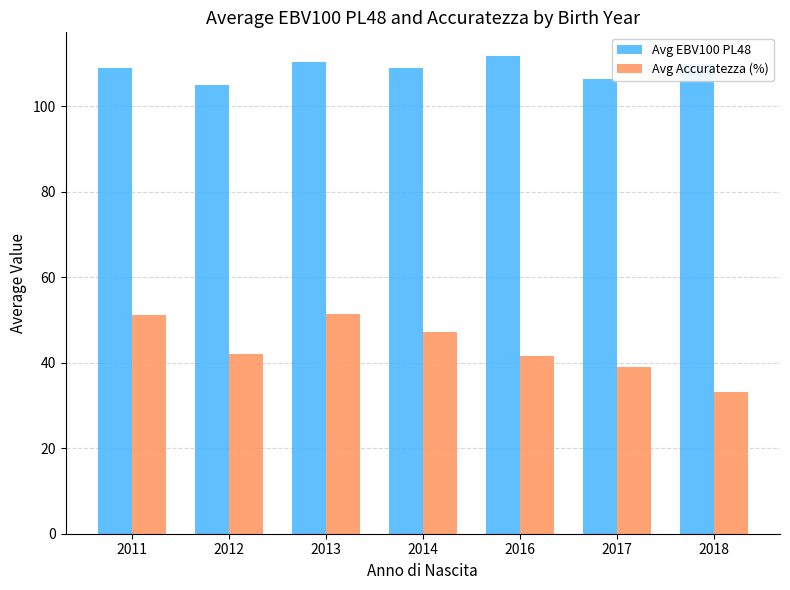

The Avg Accuratezza (%) series shows 51.2 at 2011. True or false?

True